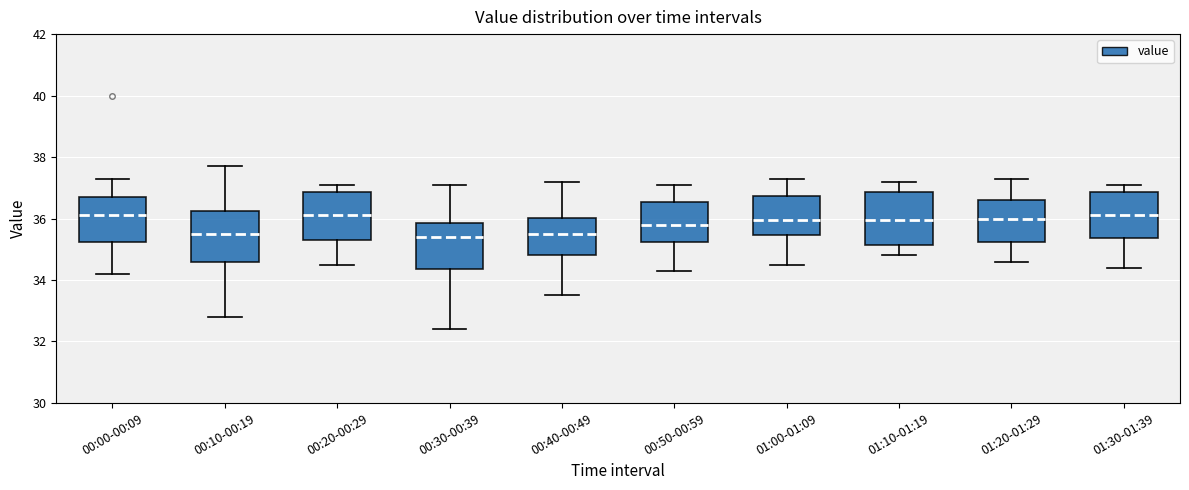

Reading left to right, transcribe this box plot: for each box, give where its median line is, the range the box spans, and where its two whiskers end, as read against the y-axis. The values are not printed on the chart, so give them approximately, as read against the axis.

00:00-00:09: median 36.2, box 35.2 to 36.8, whiskers 34.2 to 37.4
00:10-00:19: median 35.6, box 34.6 to 36.2, whiskers 32.8 to 37.8
00:20-00:29: median 36.2, box 35.4 to 36.8, whiskers 34.6 to 37.2
00:30-00:39: median 35.4, box 34.4 to 35.8, whiskers 32.4 to 37.2
00:40-00:49: median 35.6, box 34.8 to 36.0, whiskers 33.6 to 37.2
00:50-00:59: median 35.8, box 35.2 to 36.6, whiskers 34.4 to 37.2
01:00-01:09: median 36.0, box 35.4 to 36.8, whiskers 34.6 to 37.4
01:10-01:19: median 36.0, box 35.2 to 36.8, whiskers 34.8 to 37.2
01:20-01:29: median 36.0, box 35.2 to 36.6, whiskers 34.6 to 37.4
01:30-01:39: median 36.2, box 35.4 to 36.8, whiskers 34.4 to 37.2